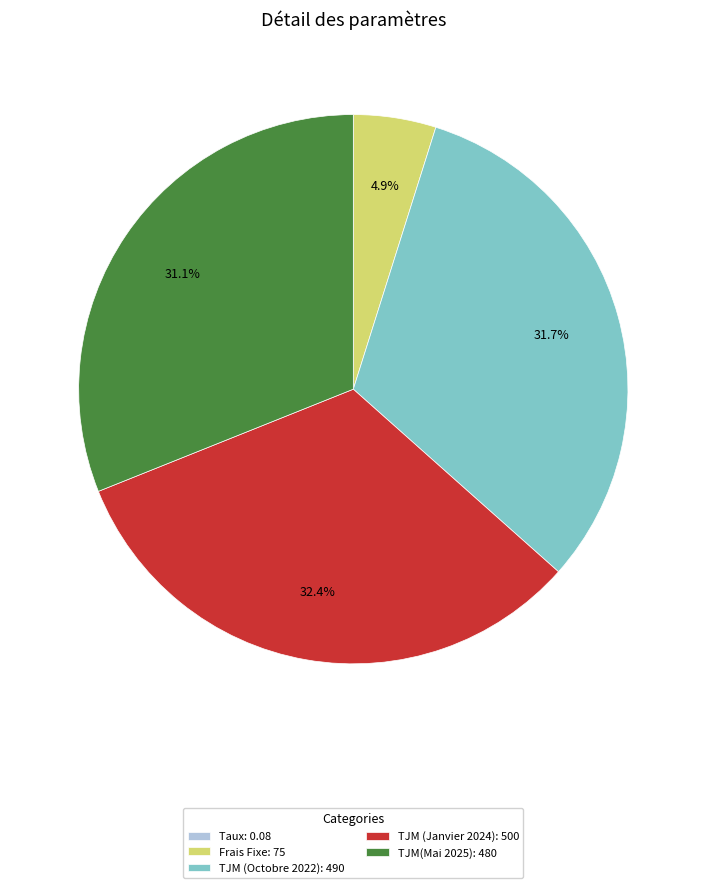

What is the ratio of the value at TJM (Octobre 2022): 490 to the value at Frais Fixe: 75?

6.5